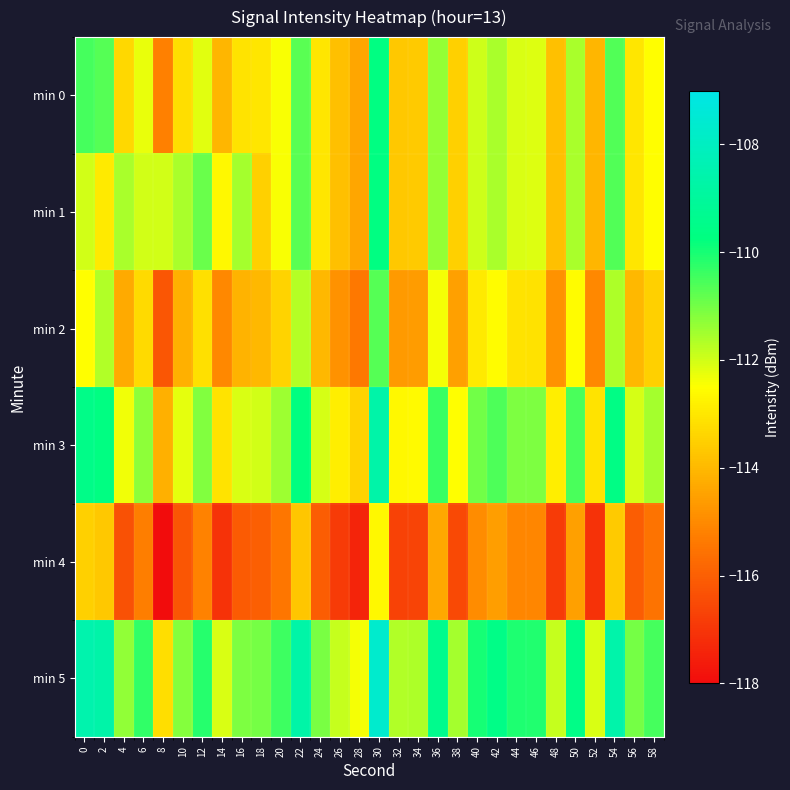

How many distinct data groups are displayed?

6